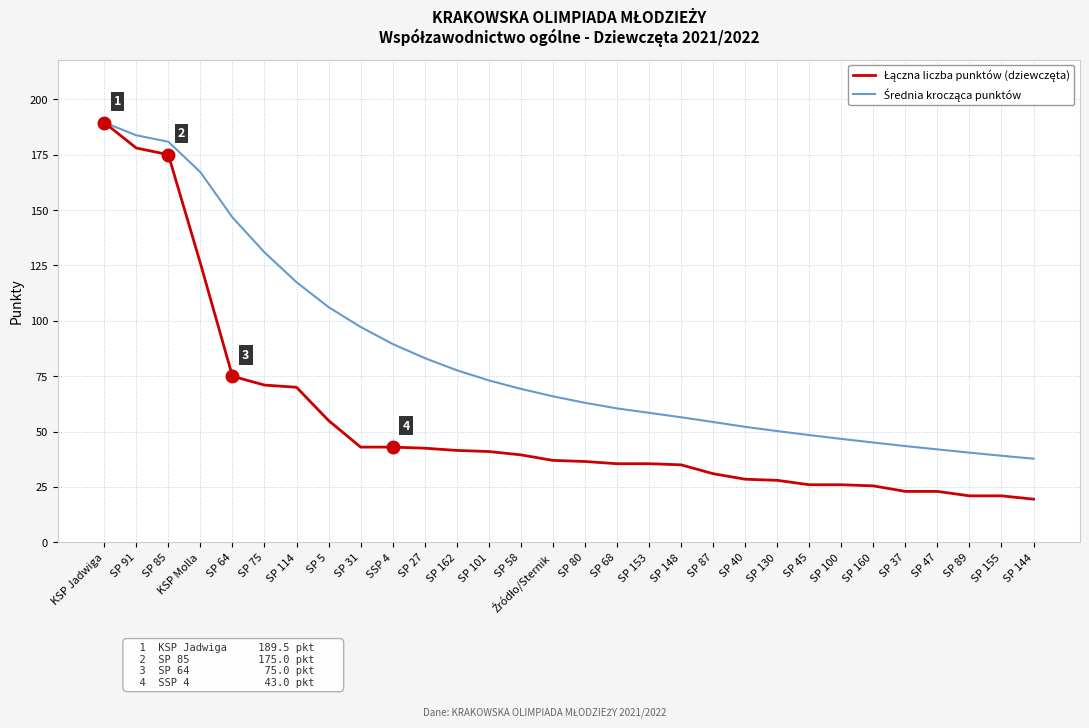

What is the spread (max minus min) of values at SP 85?

5.8